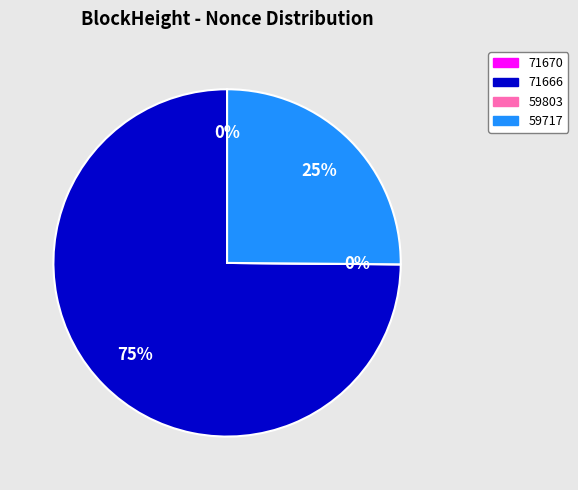

Rank the categories by value from lowest to highest.

59803, 71670, 59717, 71666